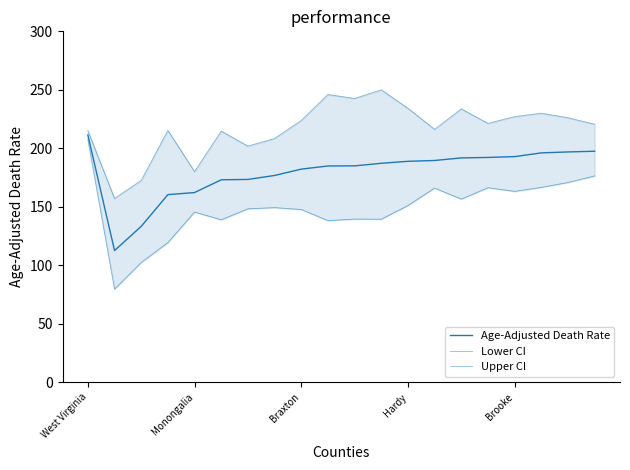

What is the total value across all series at 17?

592.7